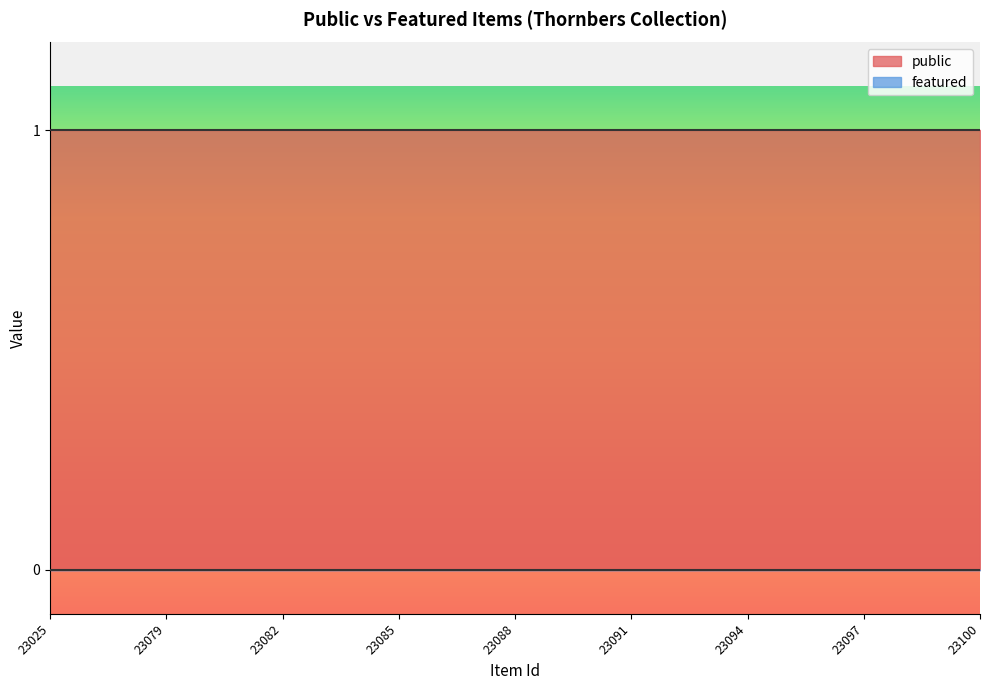

List the labels in order of featured value, smallest first.

23025, 23026, 23027, 23079, 23080, 23081, 23082, 23083, 23084, 23085, 23086, 23087, 23088, 23089, 23090, 23091, 23092, 23093, 23094, 23095, 23096, 23097, 23098, 23099, 23100